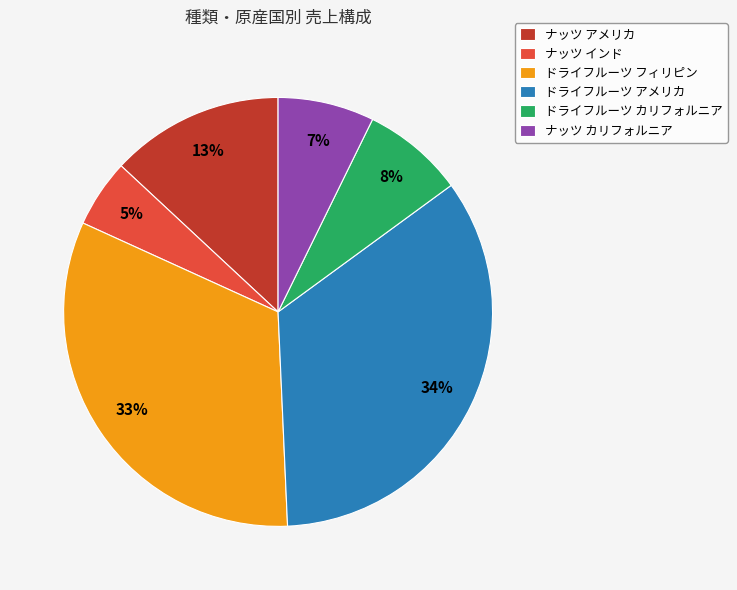

Does ナッツ カリフォルニア represent more than half of the total?

No